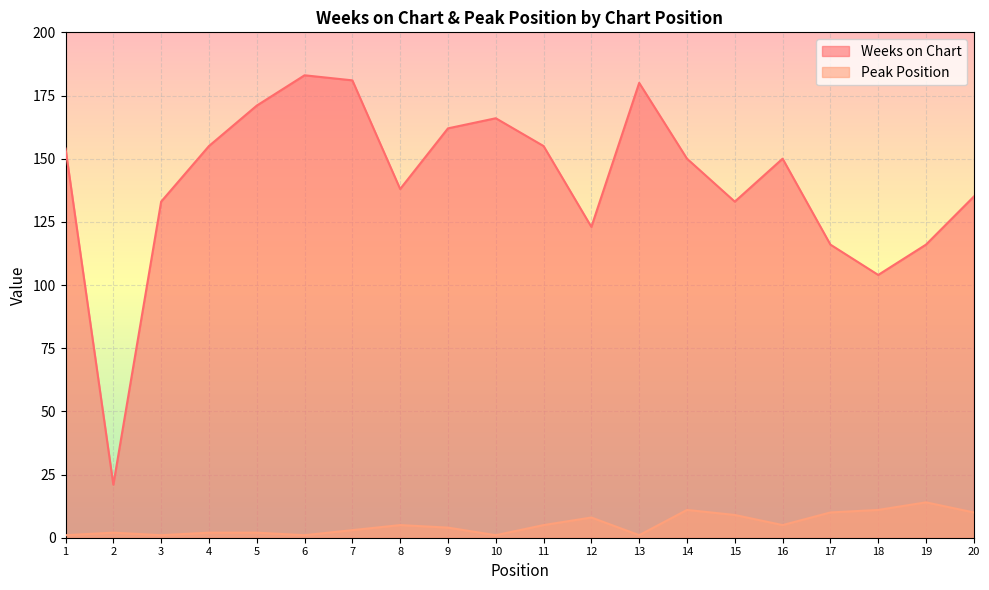

What is the total value across all series at 5?

173